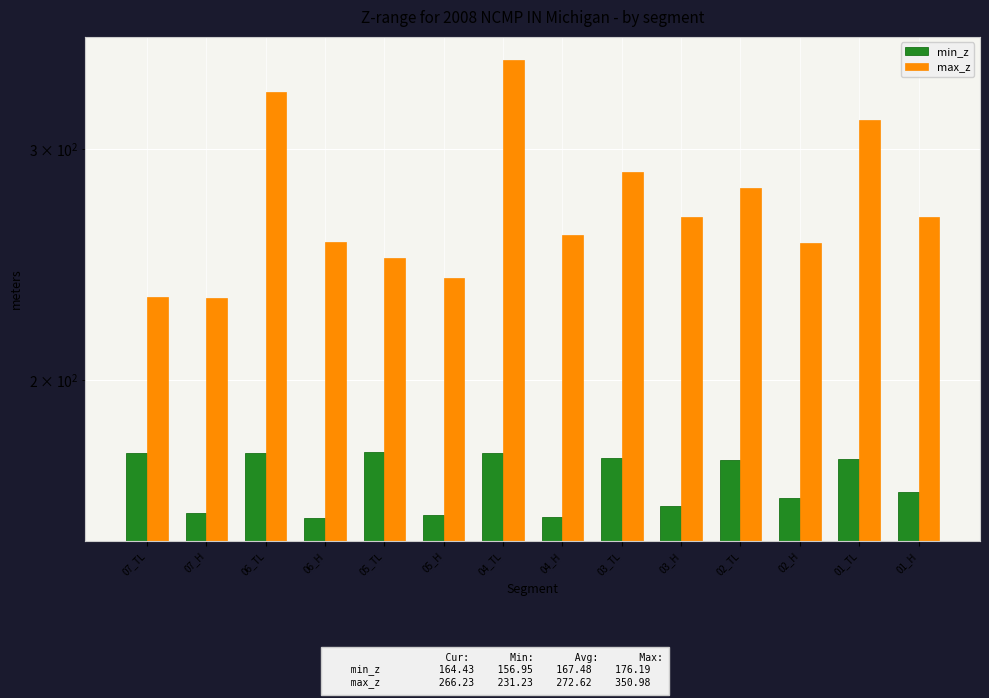

Rank the series at 06_TL from highest to lowest value.

max_z, min_z